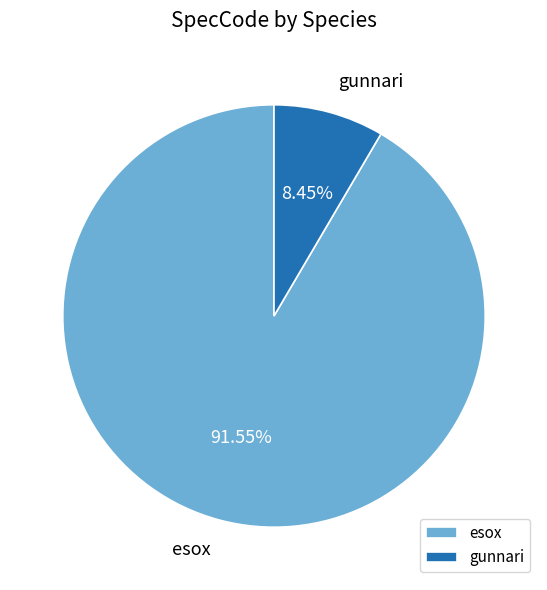

Which category accounts for the majority?

esox